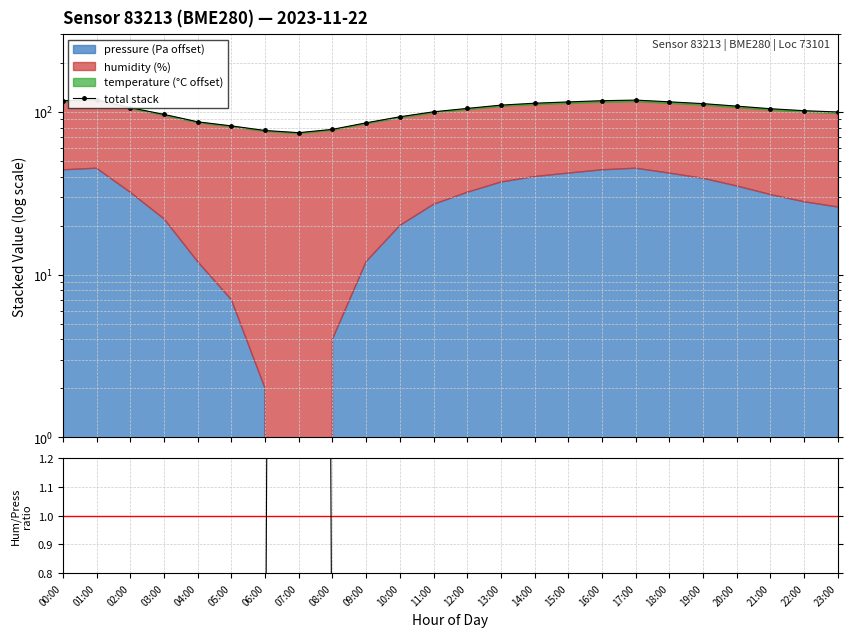

Read the total stack value at 15:00.

115.0